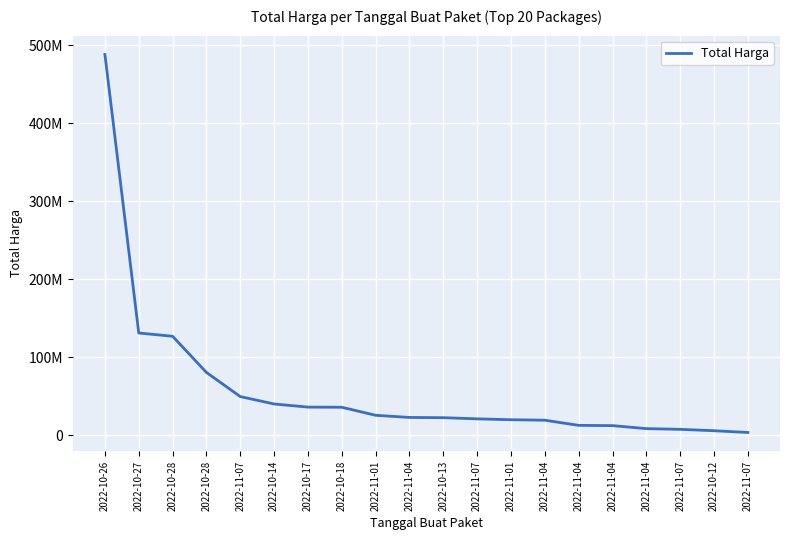

Reading left to right, what are all the values shown in this chart?

2022-10-26=488147400	2022-10-27=131020000	2022-10-28=126850000	2022-10-28=80450000	2022-11-07=49500000	2022-10-14=40000000	2022-10-17=36000000	2022-10-18=35800000	2022-11-01=25500000	2022-11-04=22750000	2022-10-13=22425000	2022-11-07=20950000	2022-11-01=19800000	2022-11-04=19200000	2022-11-04=12600000	2022-11-04=12250000	2022-11-04=8400000	2022-11-07=7500000	2022-10-12=5700000	2022-11-07=3500000